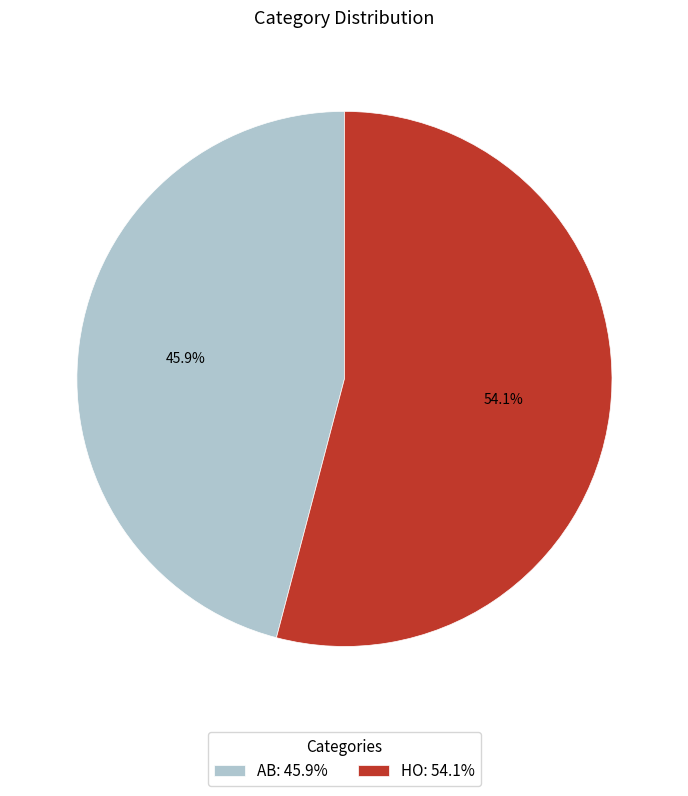

Is HO the majority of the pie?

Yes